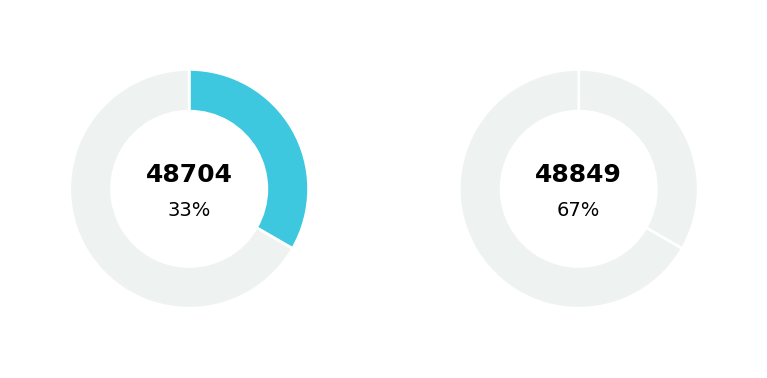

Is the sum of 48849 and 48704 greater than half?

Yes